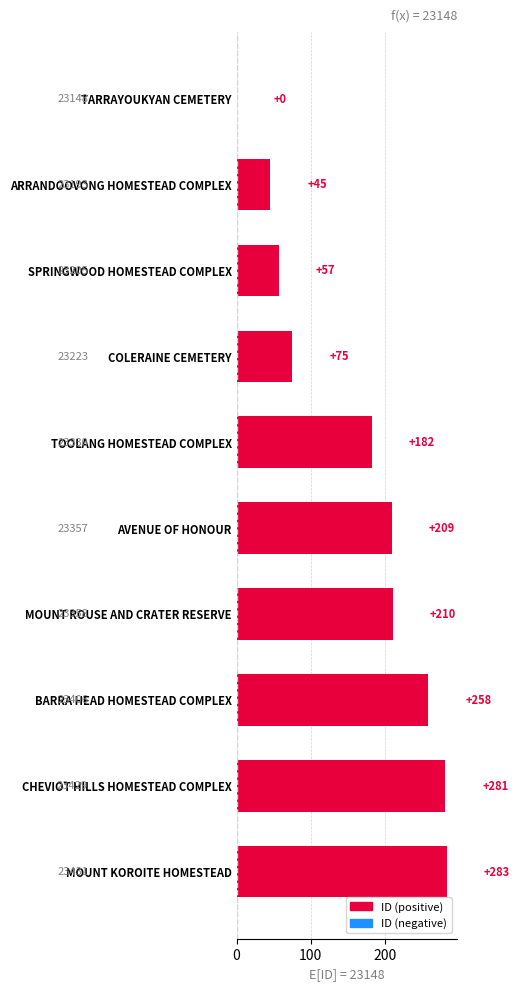

What is the average value?

160